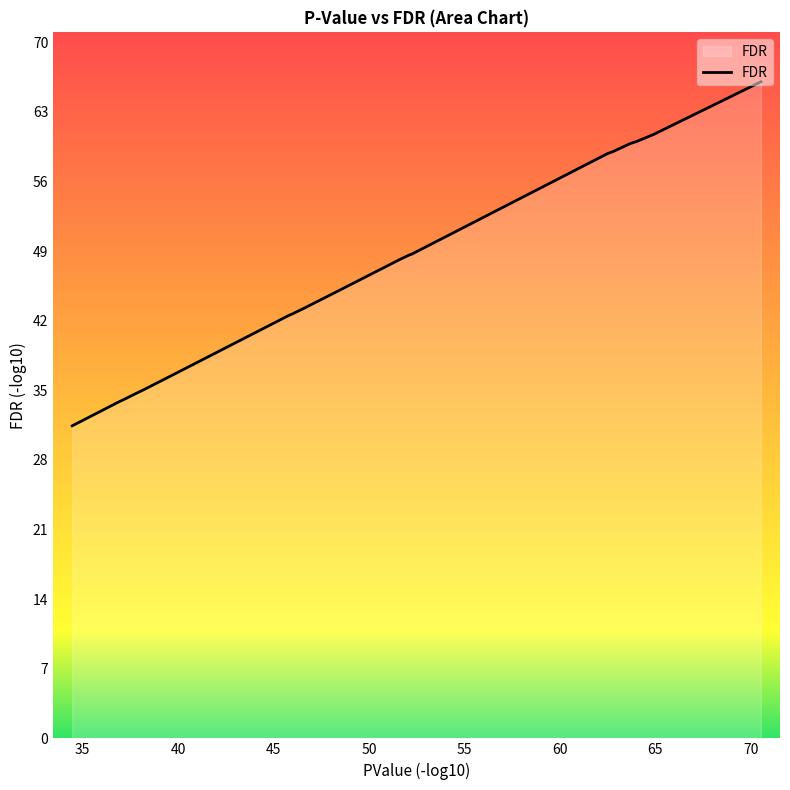

What is the smallest value displayed?

31.6